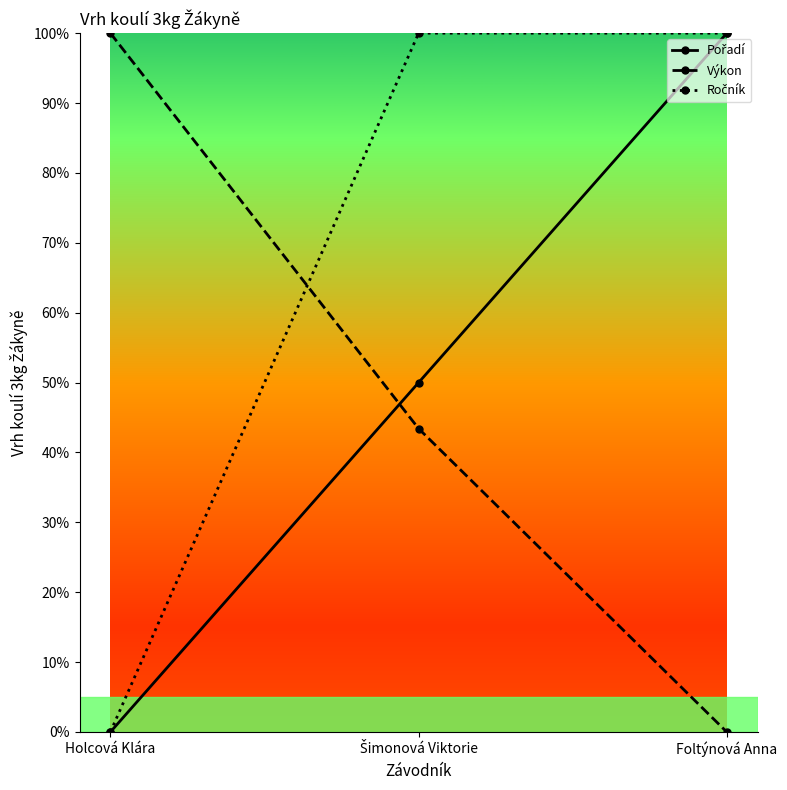

What is the total value across all series at Holcová Klára?

100.0